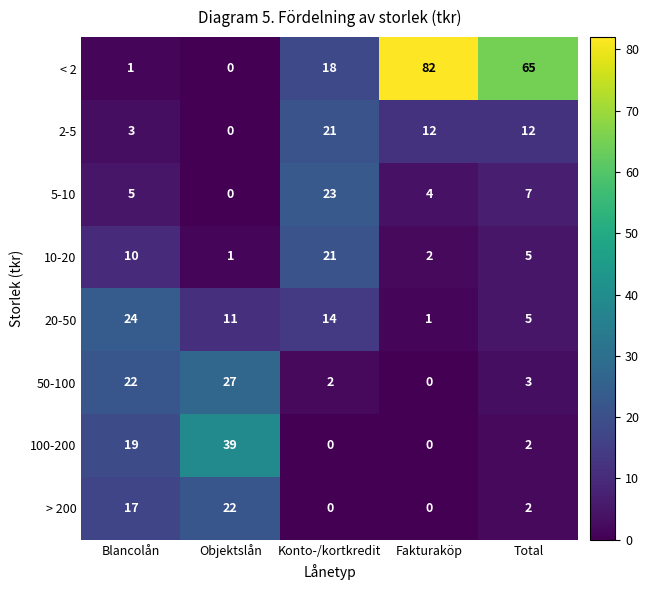

What is the greatest value displayed?

82